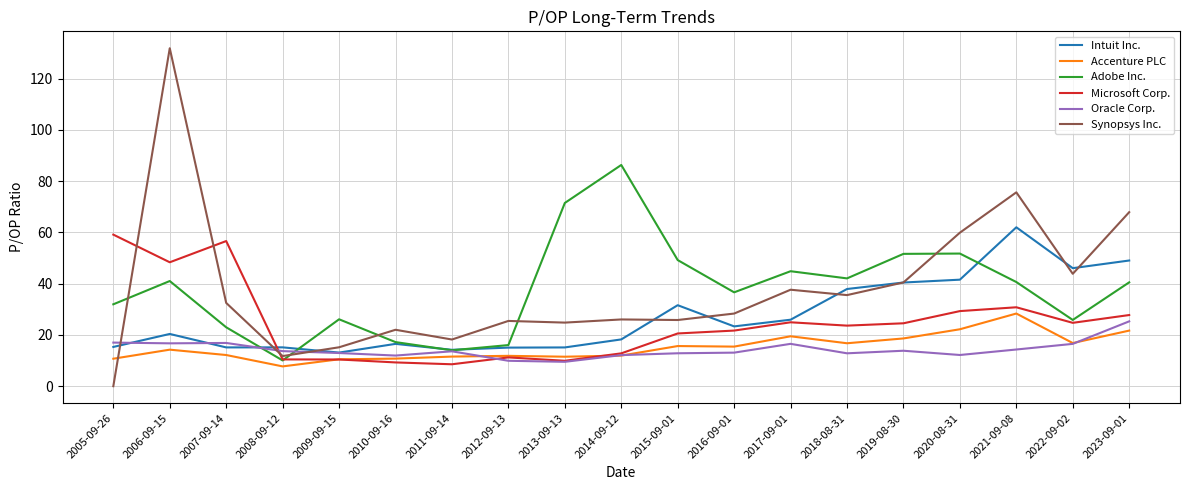

True or false: Synopsys Inc. and Adobe Inc. intersect in this chart.

True